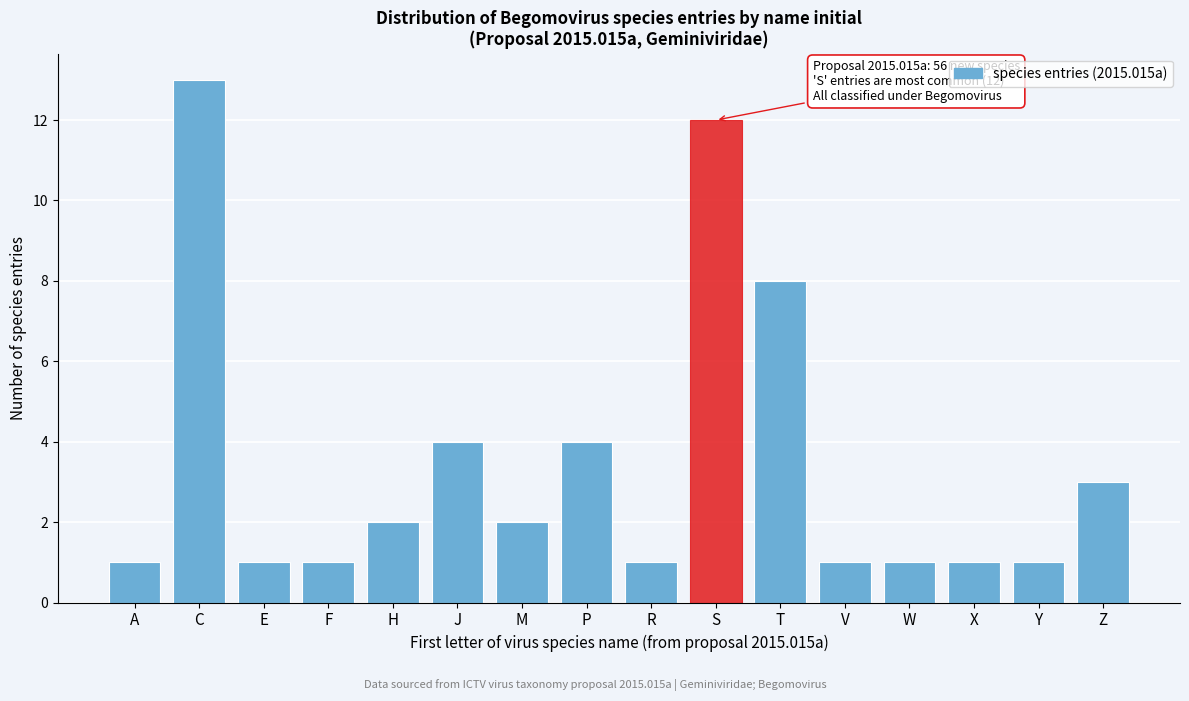

Reading right to left, transcribe all the data shown in this chart.

3	1	1	1	1	8	12	1	4	2	4	2	1	1	13	1